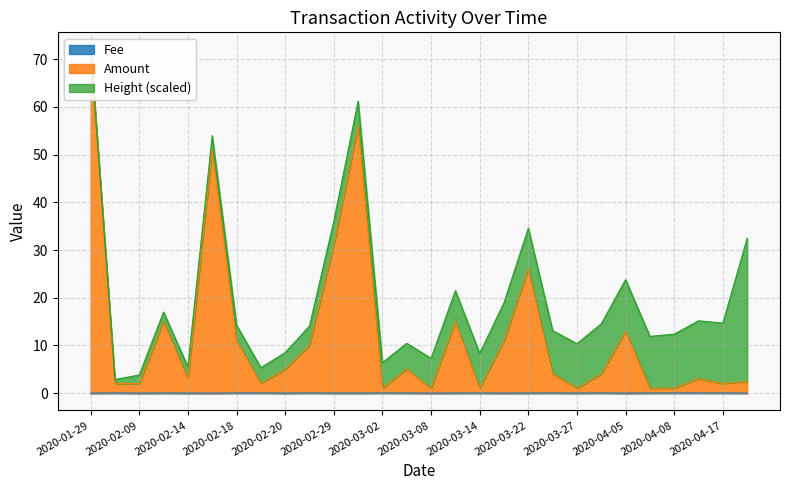

True or false: Fee and Amount cross at least once.

False